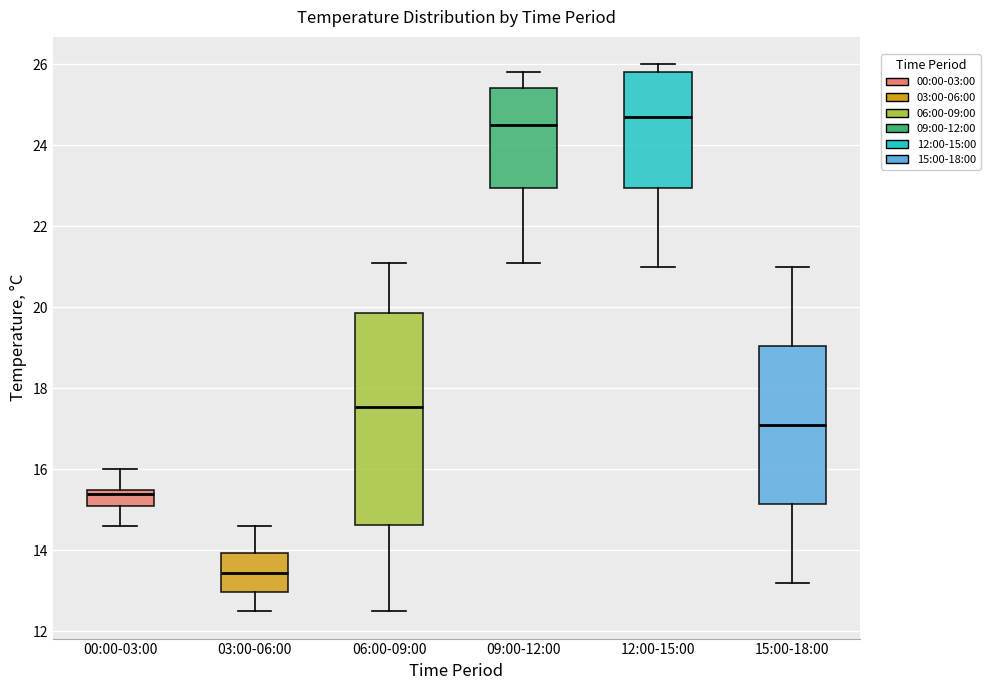

Where does the median line of the box for 09:00-12:00 sit on the y-axis? The values are not printed on the chart, so give them approximately, as read against the axis.

24.6